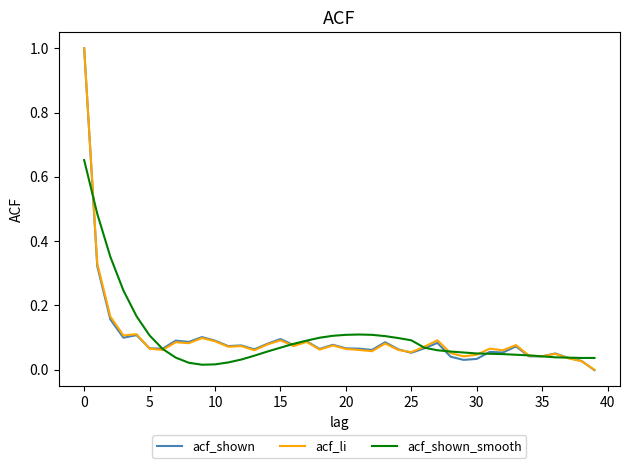

What is the maximum value for acf_shown?

1.0